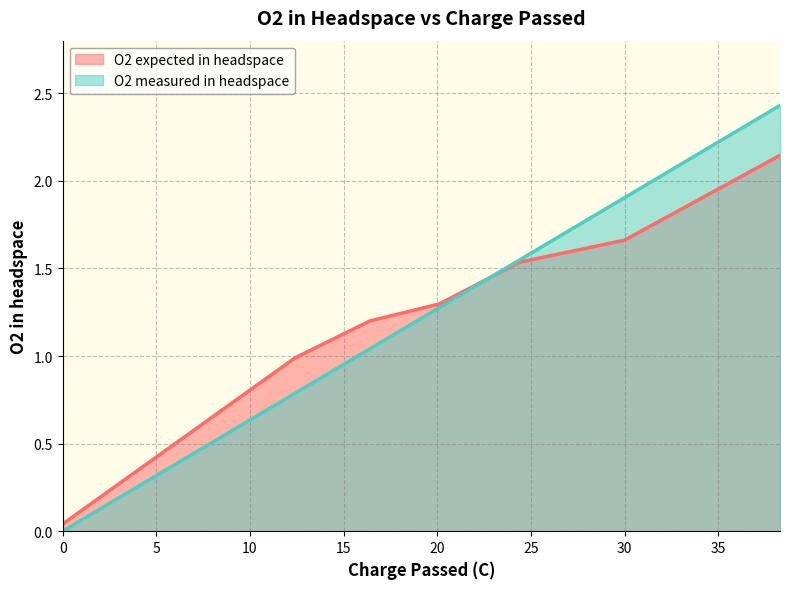

Is it true that O2 expected in headspace equals 3.4 at 38.3?

False